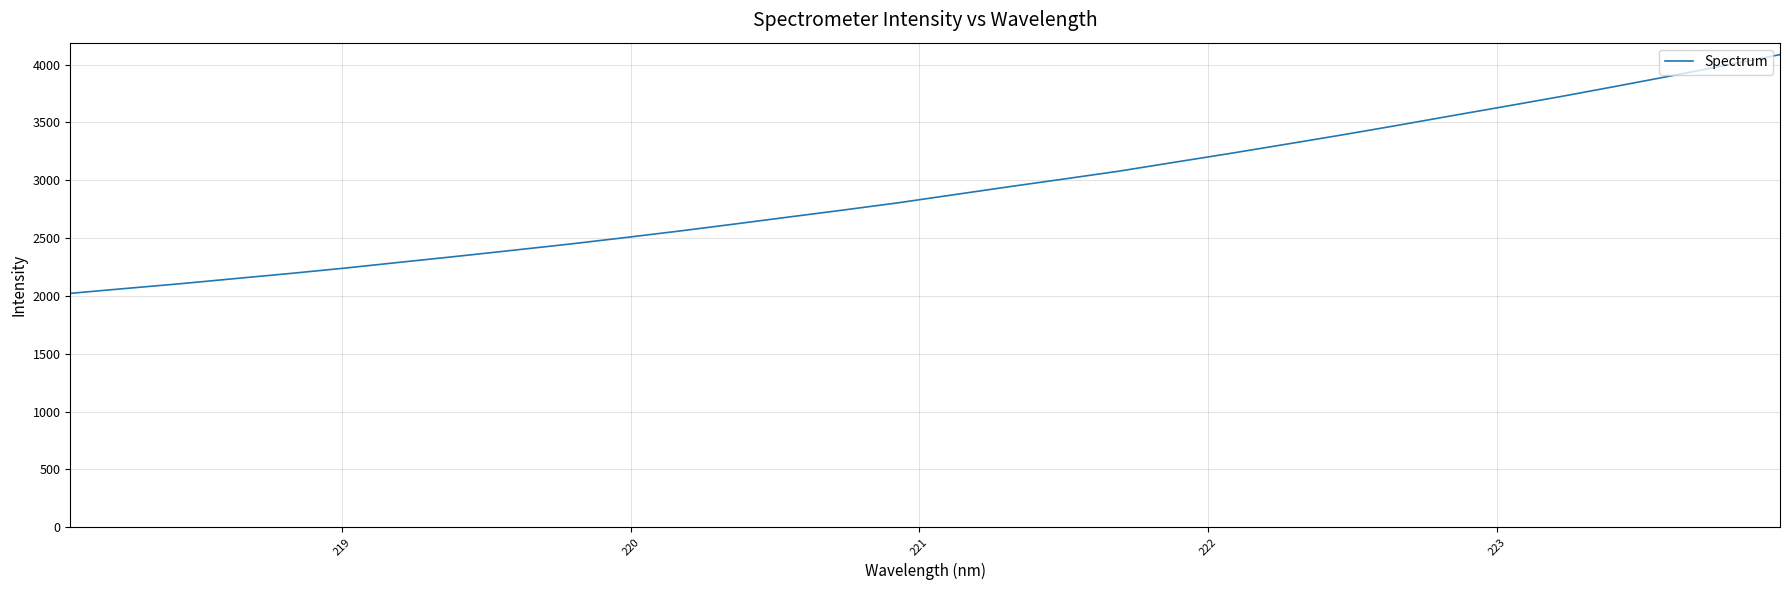

True or false: there are more than 1 points higher than both neighbors.

False